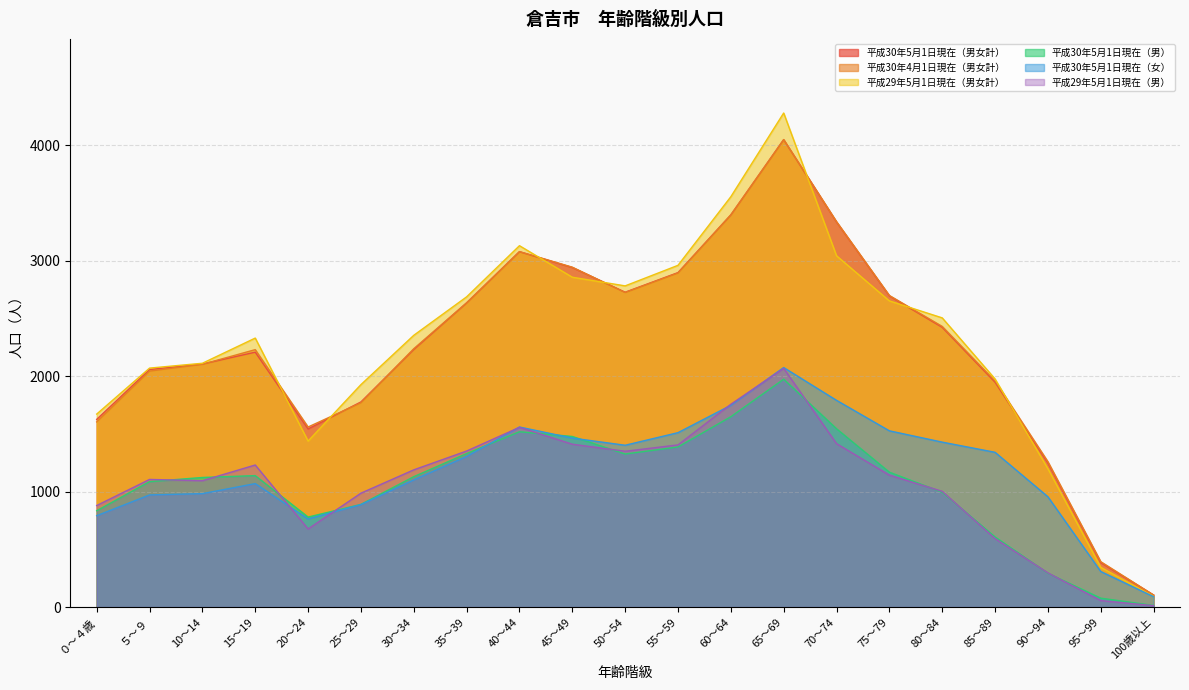

Which series ends up on top after the final intersection of 平成30年4月1日現在（男女計） and 平成29年5月1日現在（男女計）?

平成30年4月1日現在（男女計）